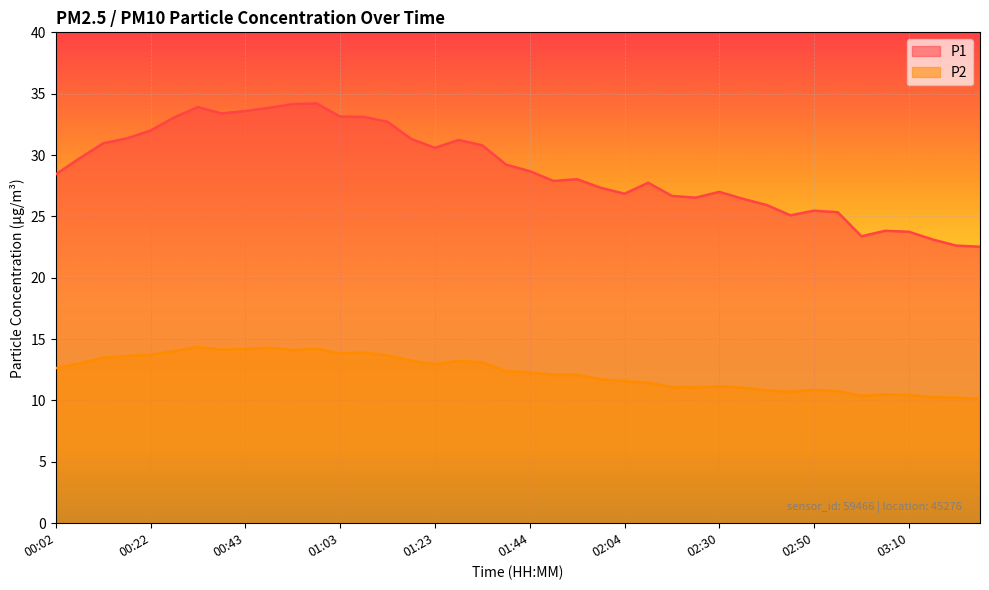

In P1, how many points are higher than both neighbors (excluding endpoints)?

8